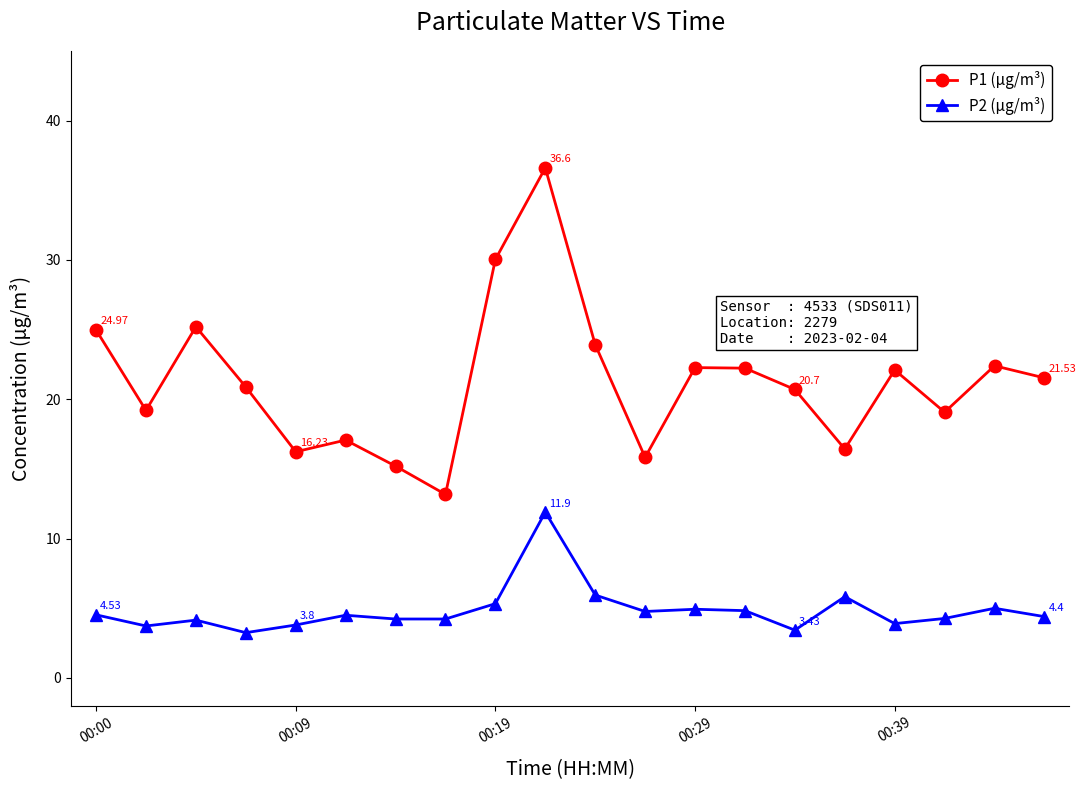

What is the difference between the maximum and second lowest values in the P1 (µg/m³) series?

21.4